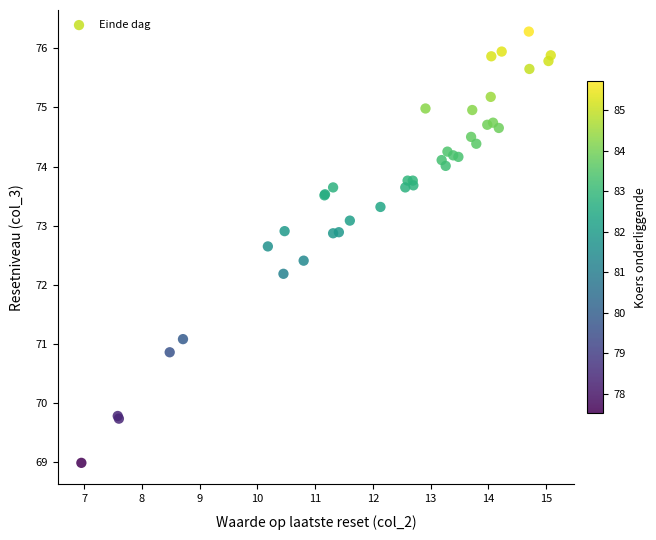

What Y value in the scatter plot is closest to 72?

72.2